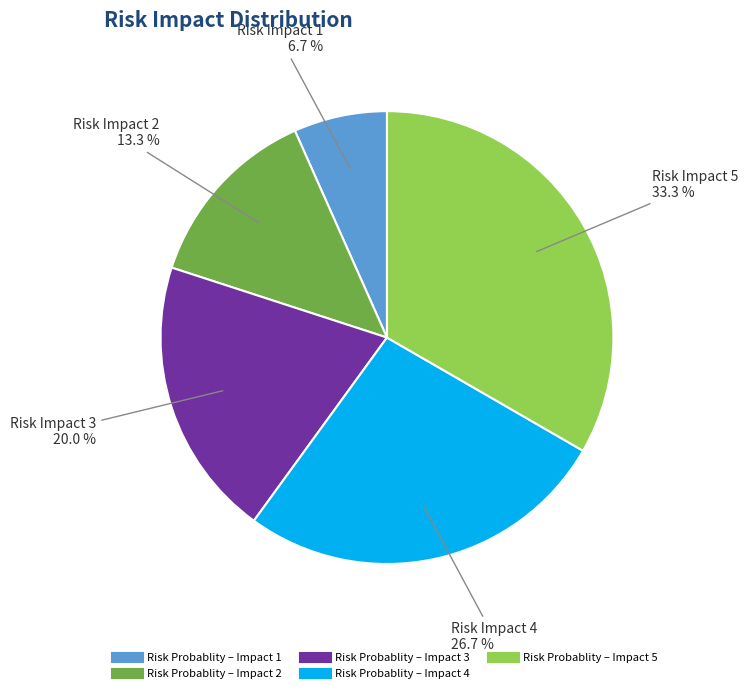

Does any single category account for the majority?

No